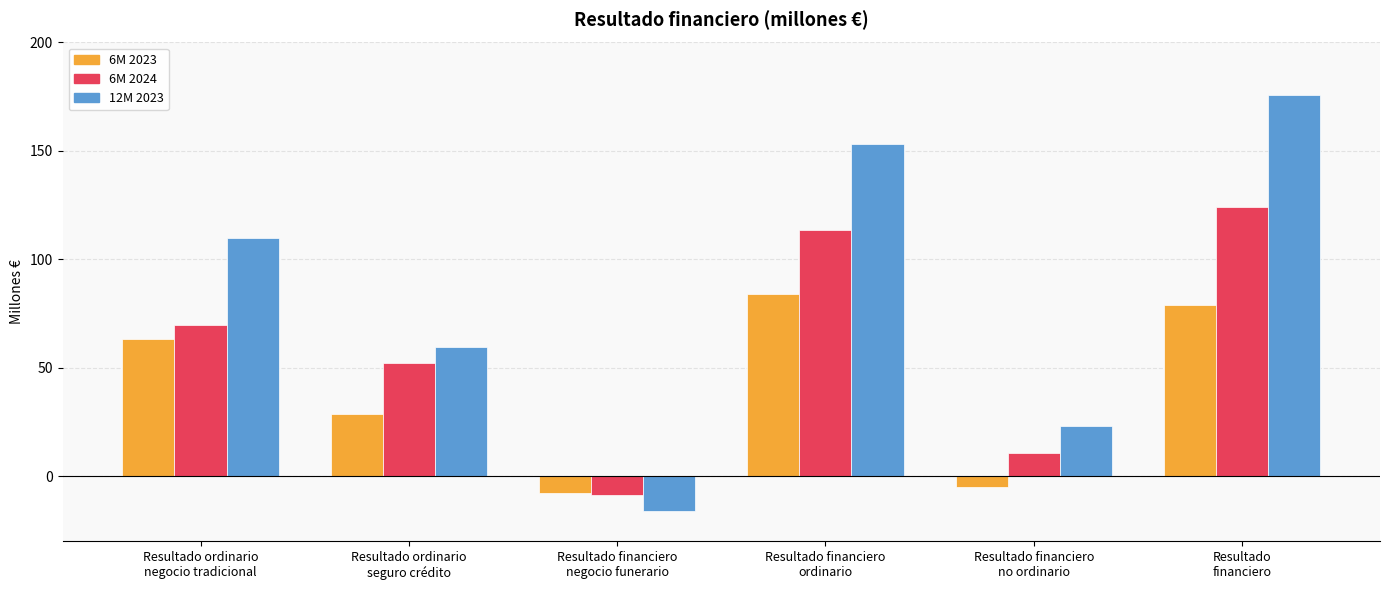

At which label is 6M 2024 closest to 57?

Resultado ordinario
seguro crédito